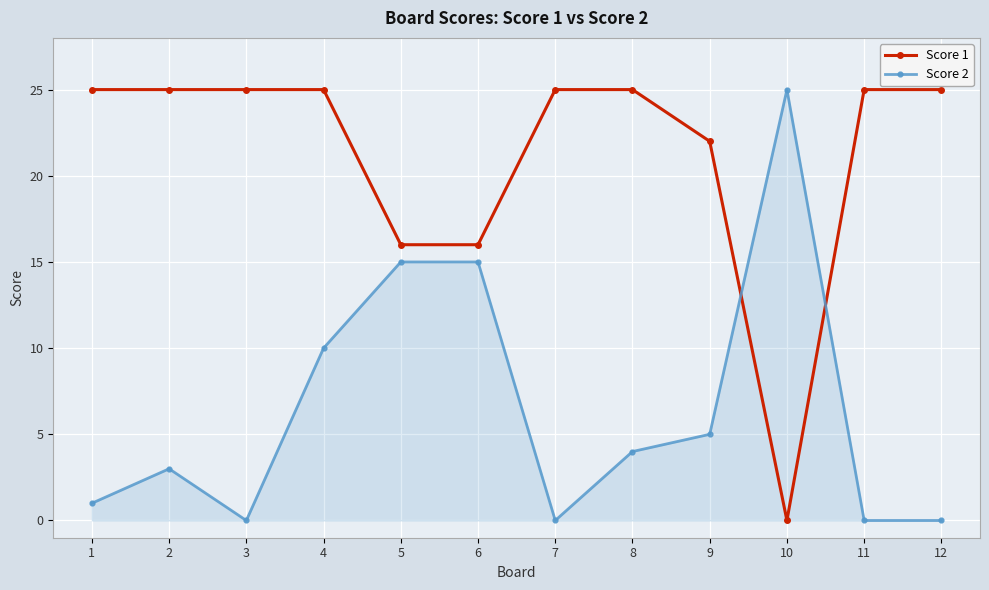

Which series changed the most between 1 and 4?

Score 2